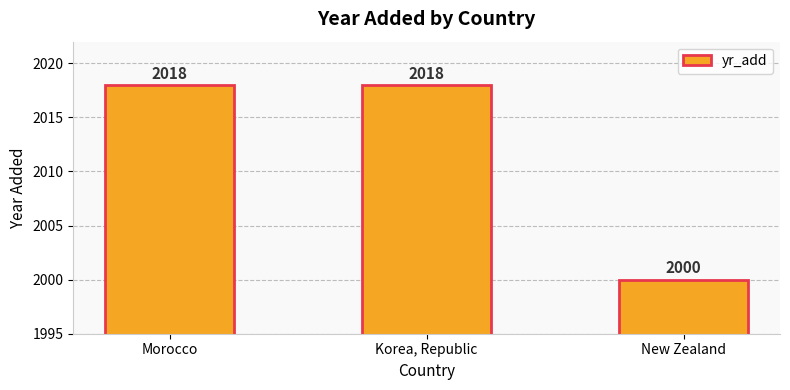

What is the change in value from Morocco to New Zealand?

-18